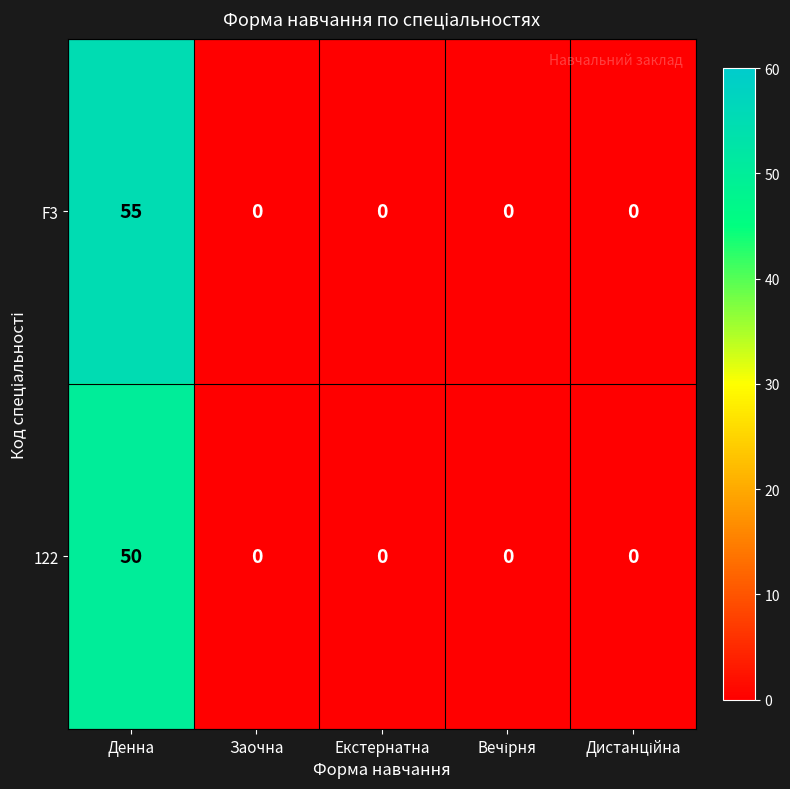

The value of F3 at Заочна is 34. True or false?

False